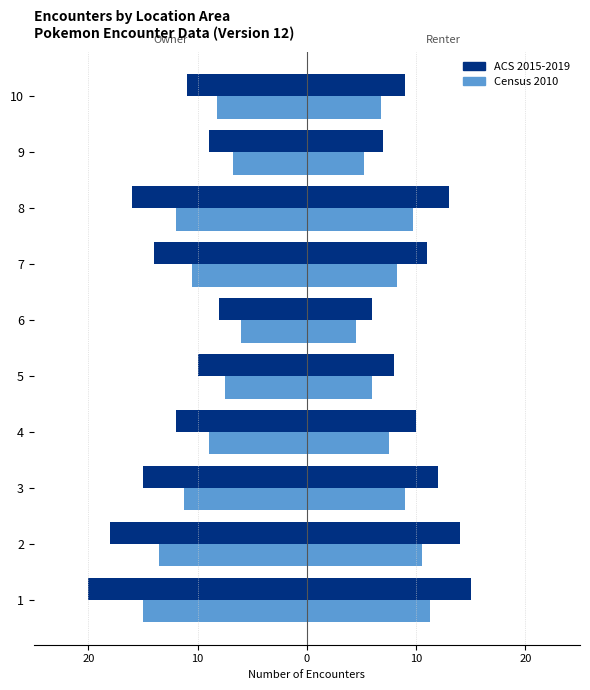

How many series are shown in this chart?

2